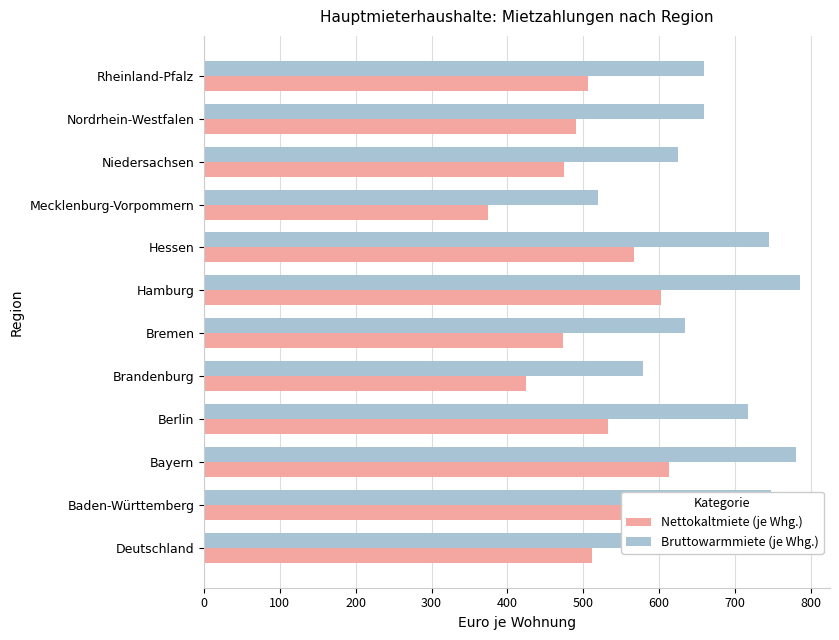

What is the difference between the maximum and minimum values in the Nettokaltmiete (je Whg.) series?

238